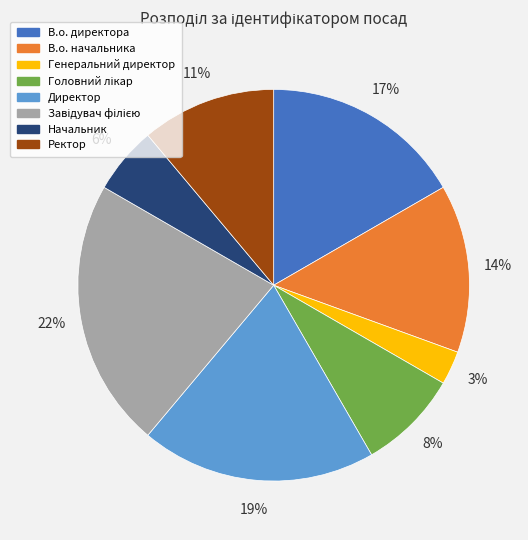

To the nearest percent, what is the combined percentage of Ректор and В.о. директора?

28%